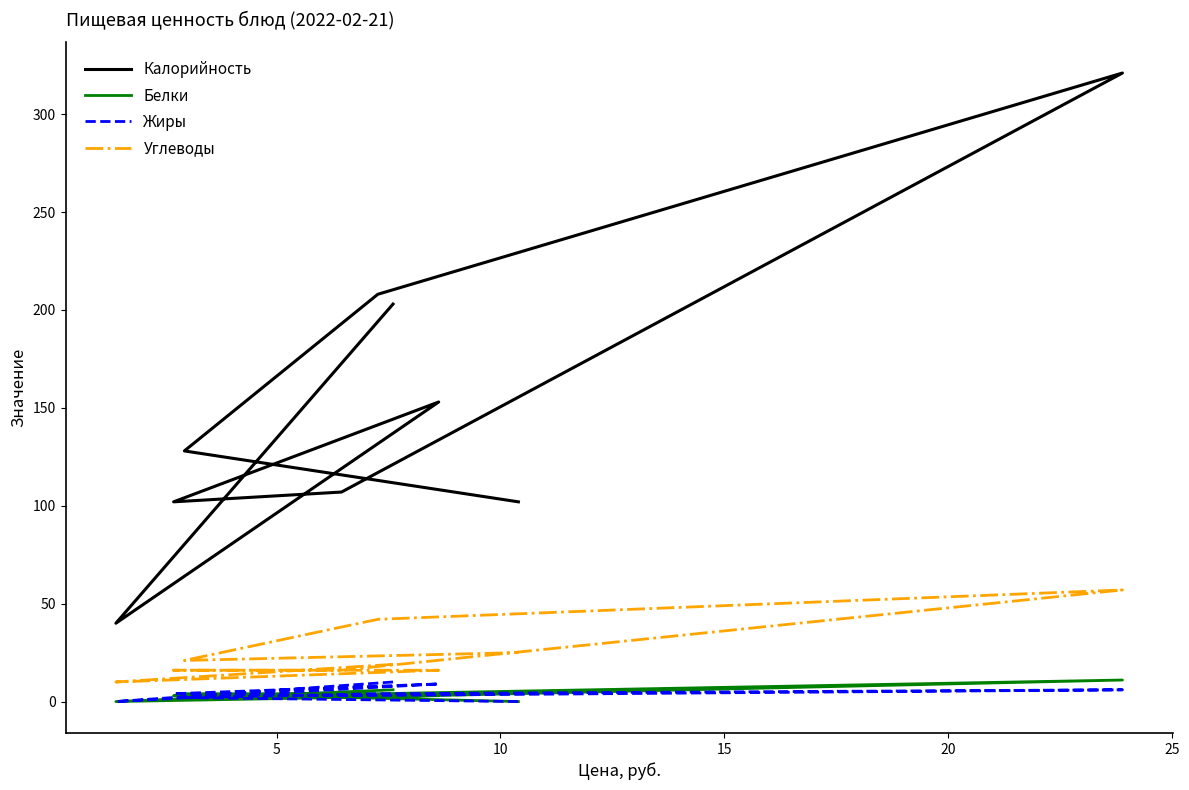

What is the maximum value for Калорийность?

321